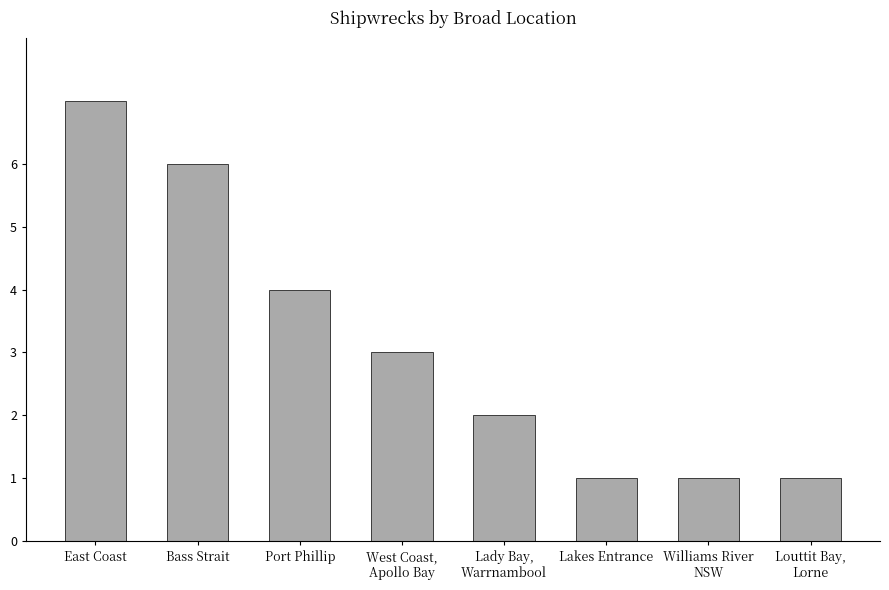

What is the greatest value displayed?

7